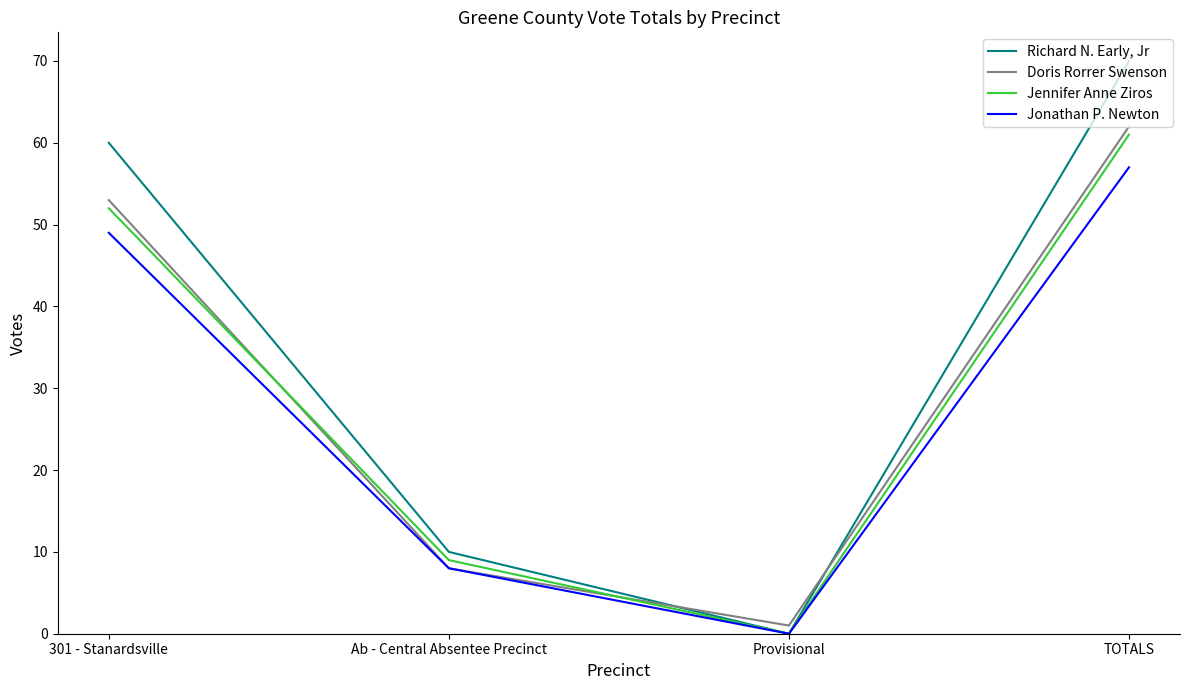

Reading left to right, transcribe all the data shown in this chart.

Richard N. Early, Jr: 301 - Stanardsville=60	Ab - Central Absentee Precinct=10	Provisional=0	TOTALS=70
Doris Rorrer Swenson: 301 - Stanardsville=53	Ab - Central Absentee Precinct=8	Provisional=1	TOTALS=62
Jennifer Anne Ziros: 301 - Stanardsville=52	Ab - Central Absentee Precinct=9	Provisional=0	TOTALS=61
Jonathan P. Newton: 301 - Stanardsville=49	Ab - Central Absentee Precinct=8	Provisional=0	TOTALS=57